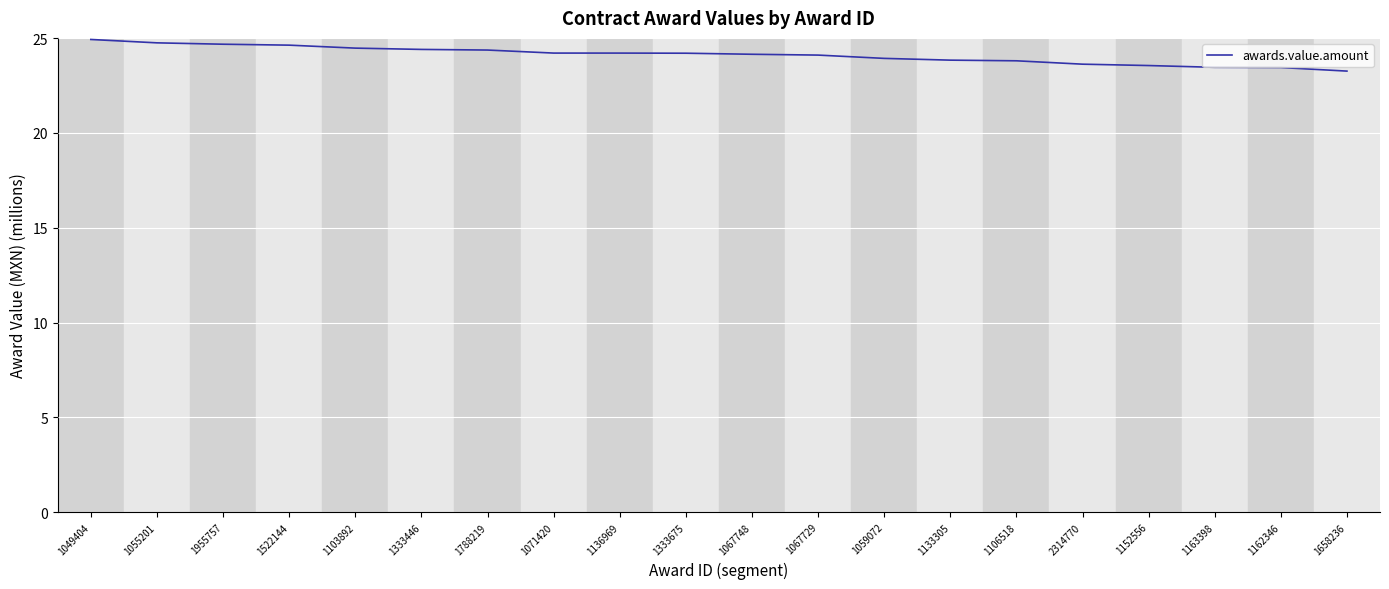

Count the number of data series in this chart.

1